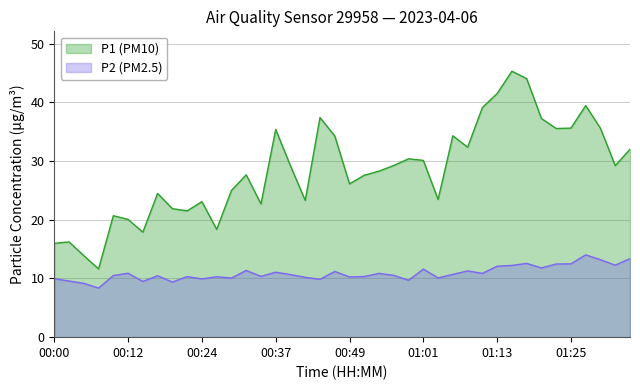

What are all the series names shown in the legend?

P1 (PM10), P2 (PM2.5)